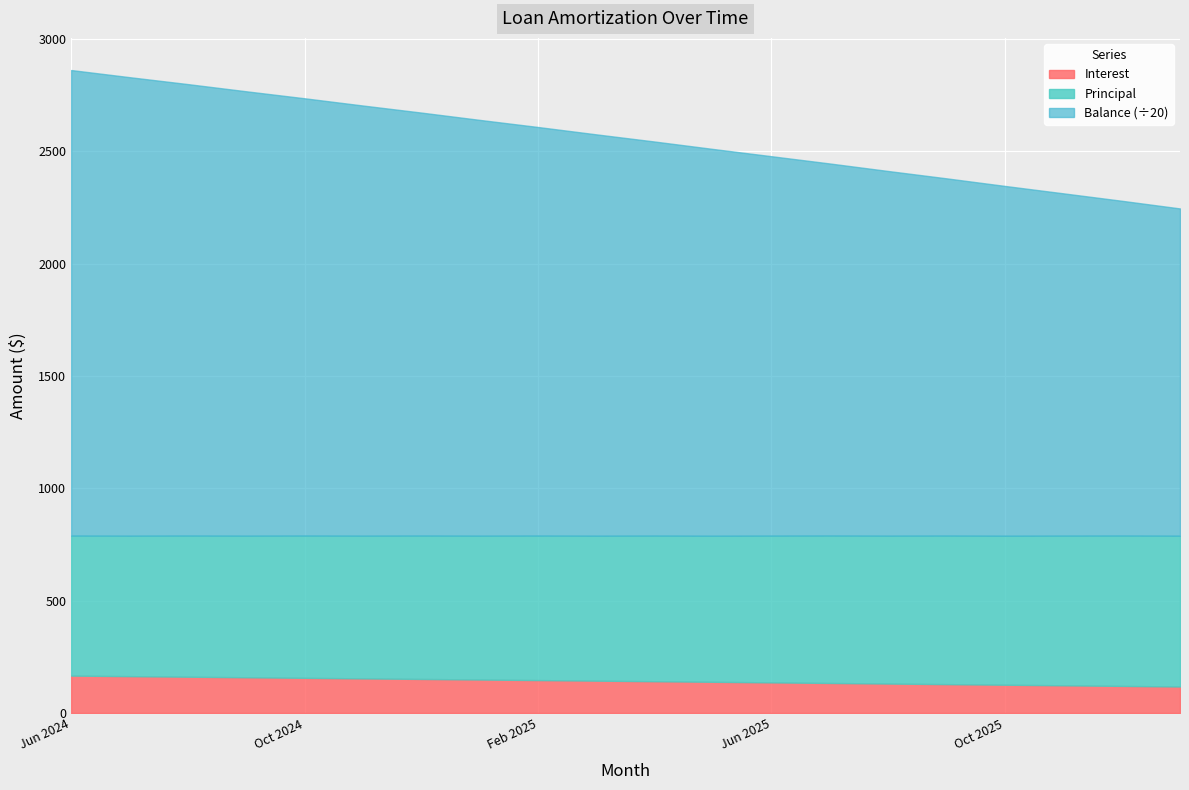

What are all the series names shown in the legend?

Interest, Principal, Balance (÷20)